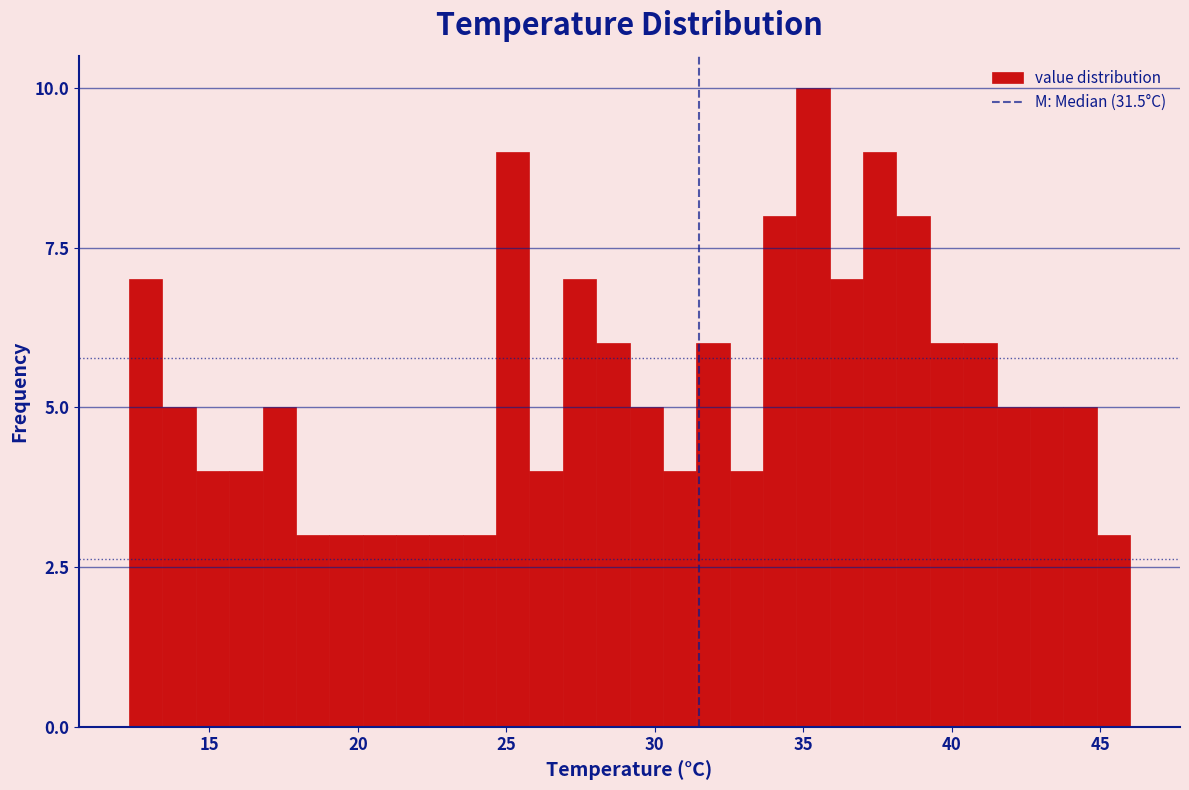

Read against the x-axis, roughly where is the centre of the tallest bar?

35.5